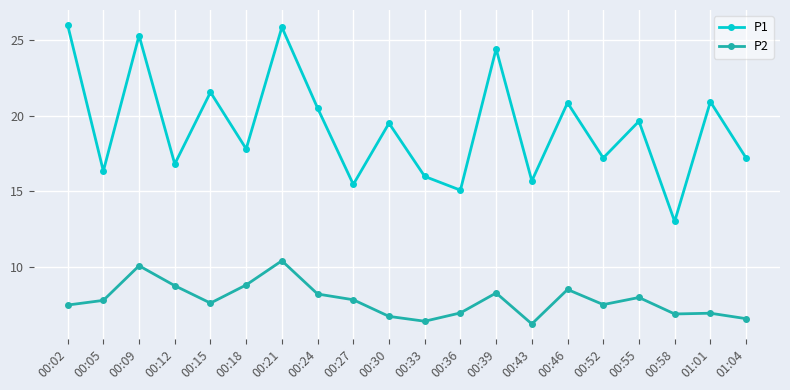

Rank the series by their average value, from lowest to highest.

P2, P1